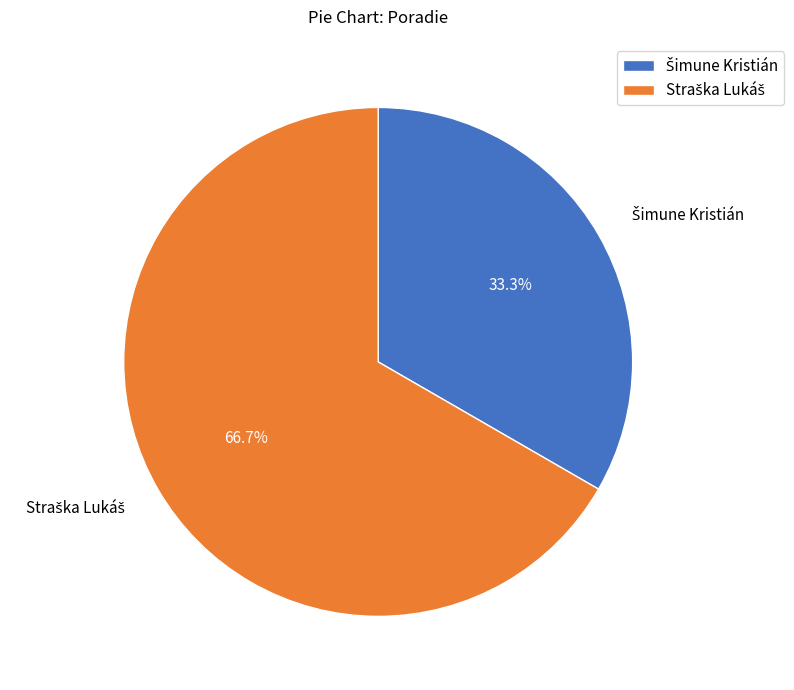

Is there a majority slice in this chart?

Yes